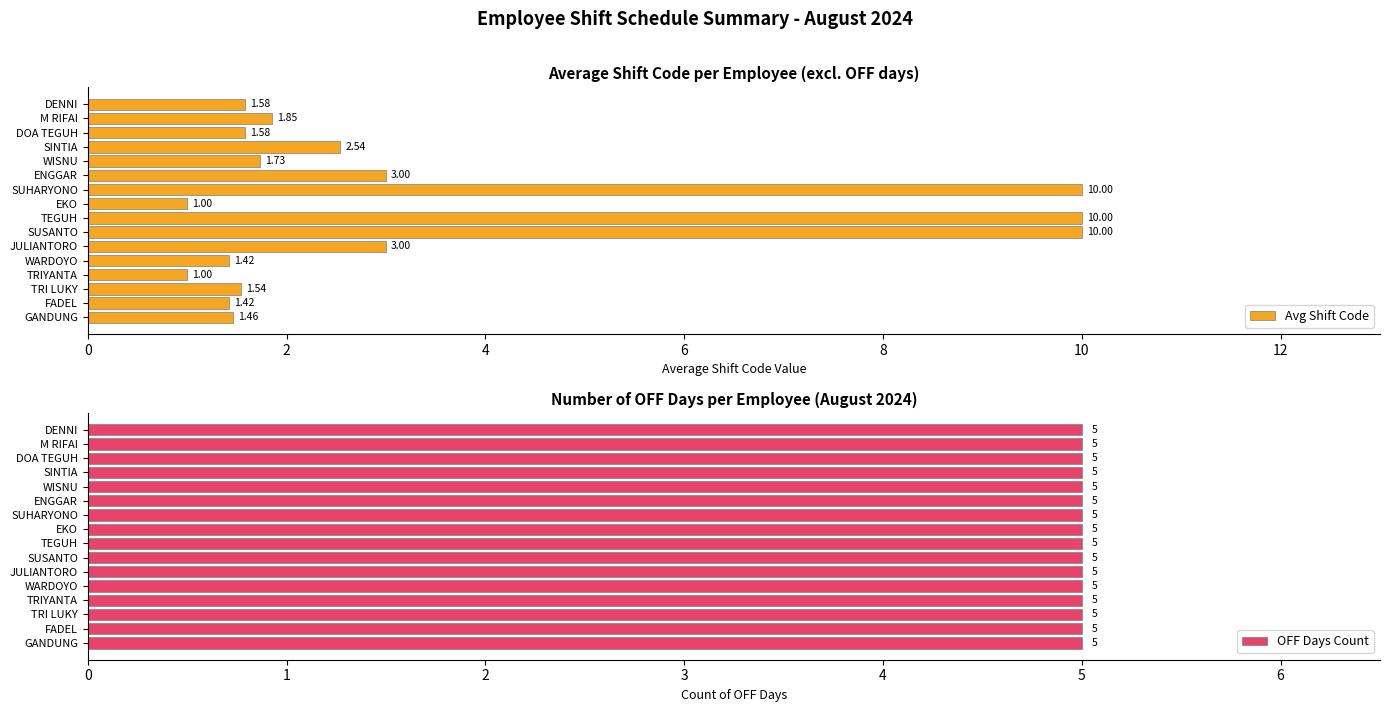

What are all the series names shown in the legend?

Avg Shift Code, OFF Days Count